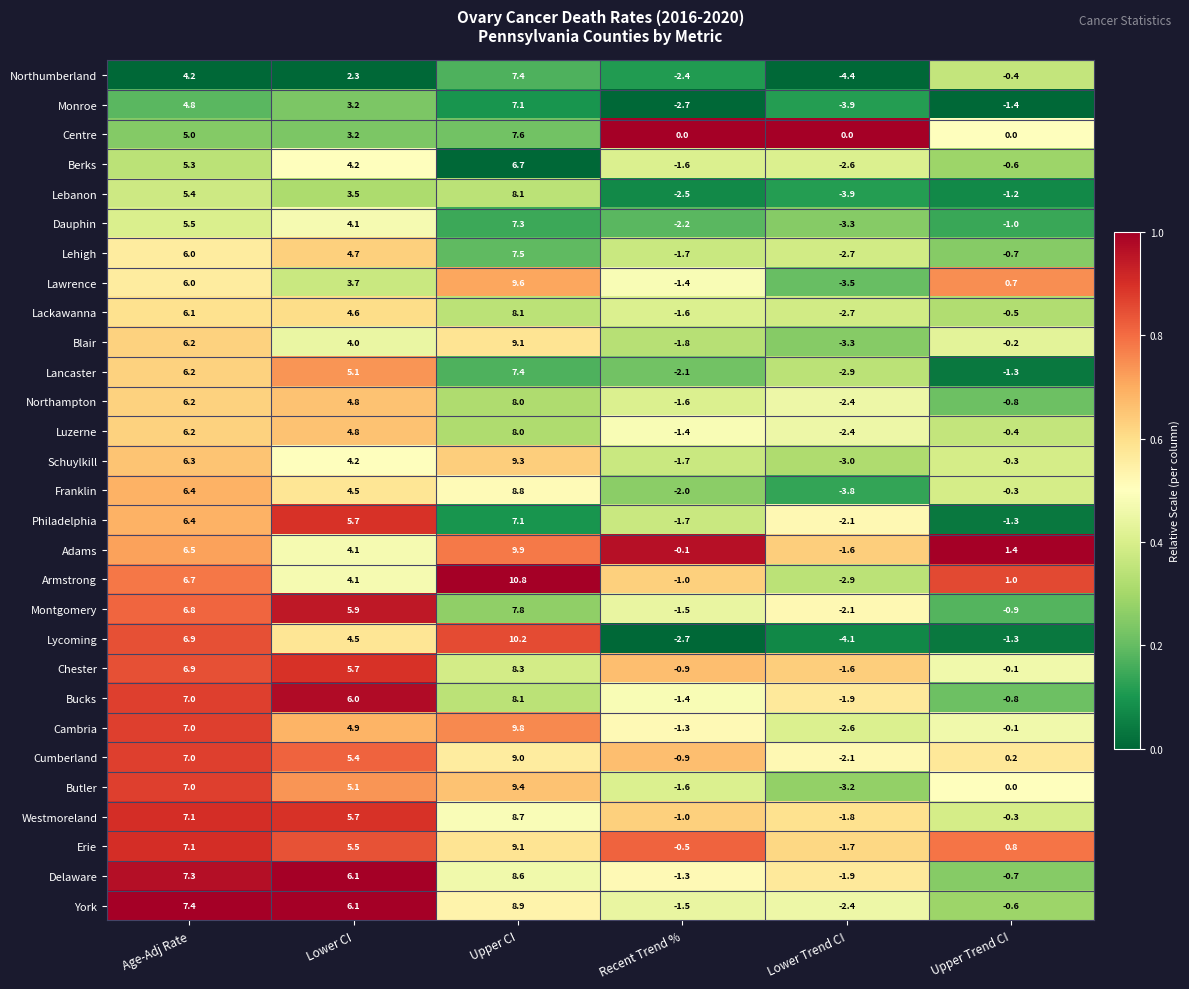

At which label is Philadelphia closest to 2?

Upper Trend CI